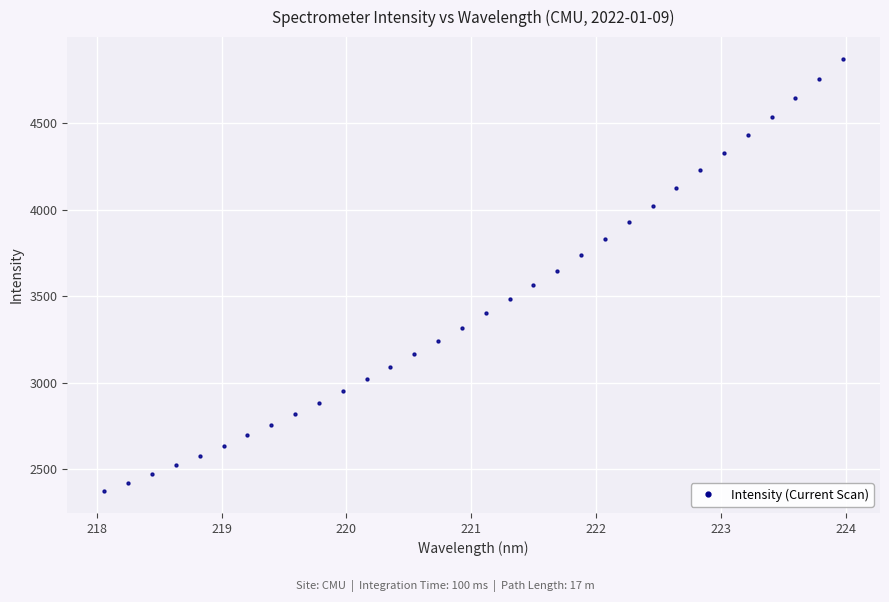

What is the range of Y values (max minus min)?

2500.2